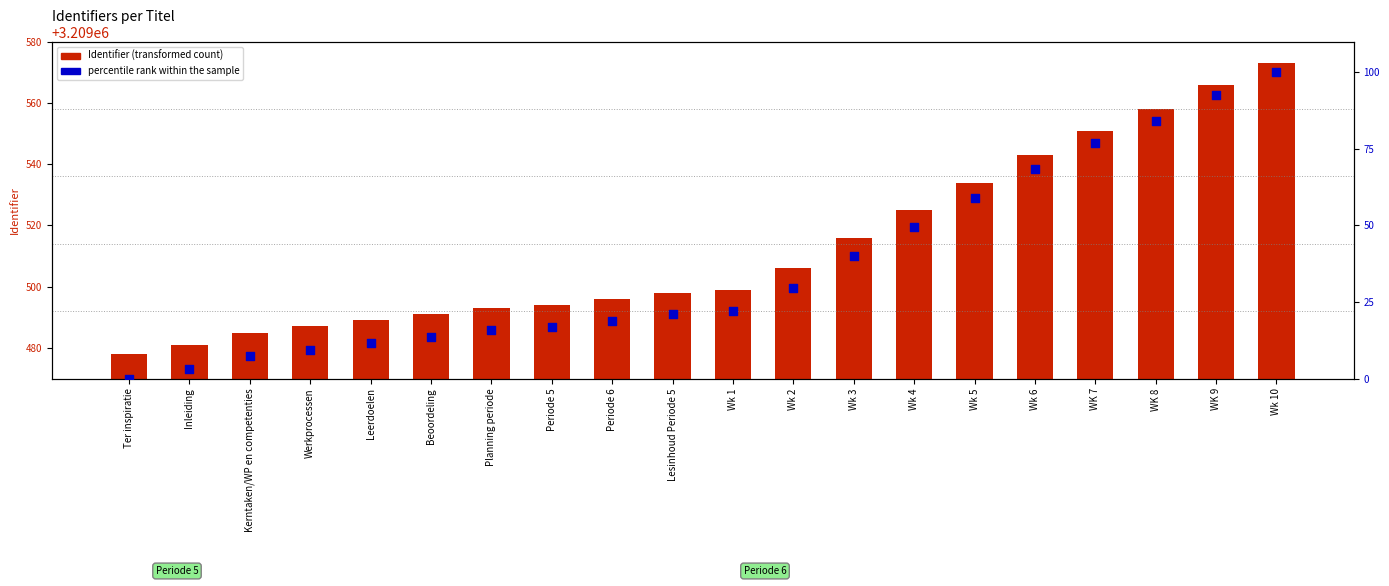

Which series has the largest Y range (max minus min)?

percentile rank within the sample